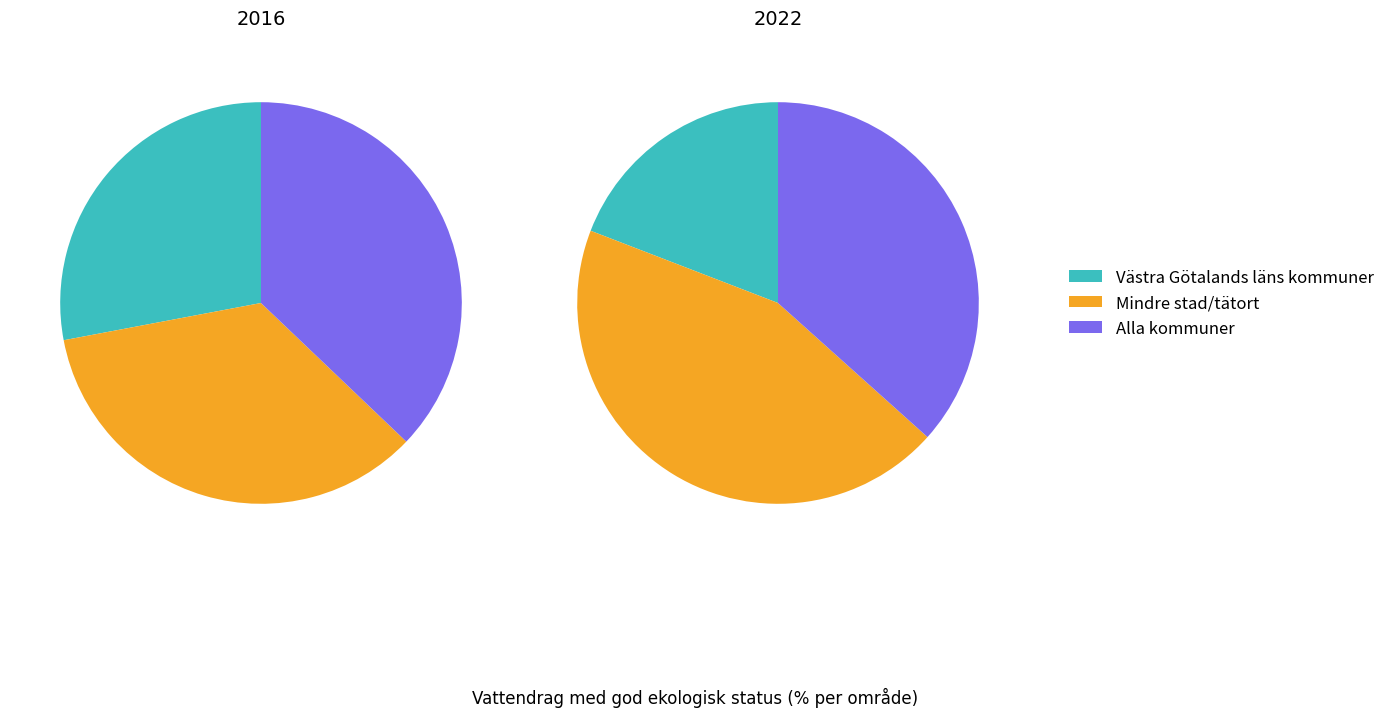

Does any single category account for the majority?

No